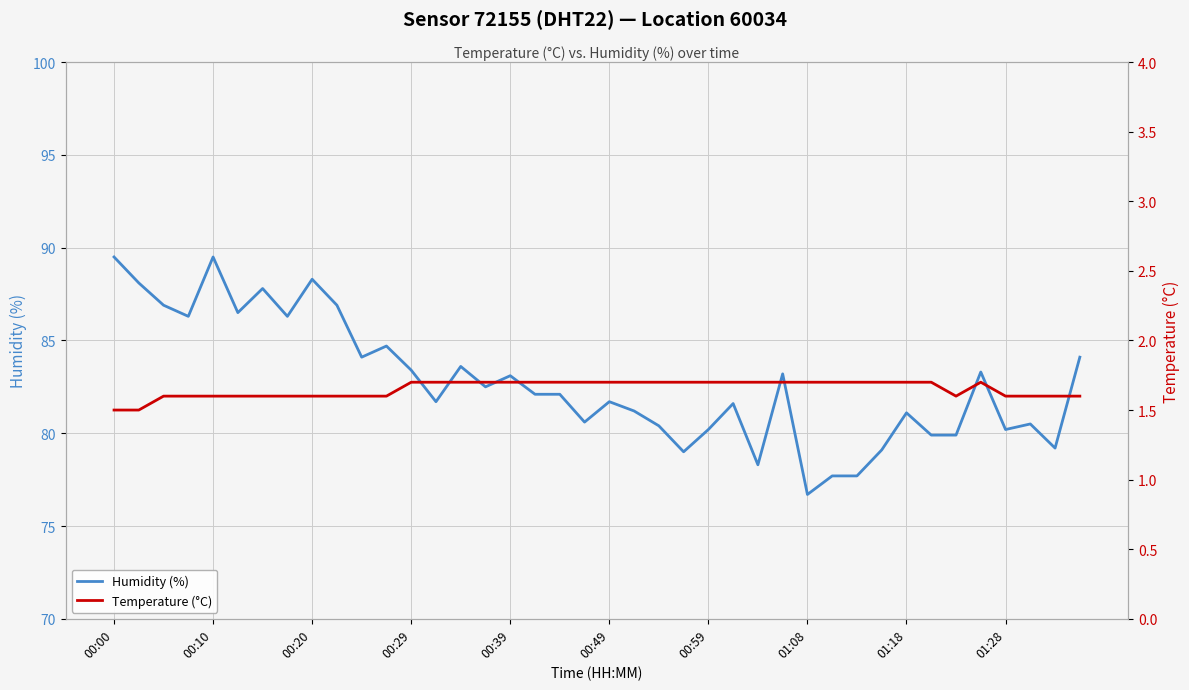

What are all the series names shown in the legend?

Humidity (%), Temperature (°C)